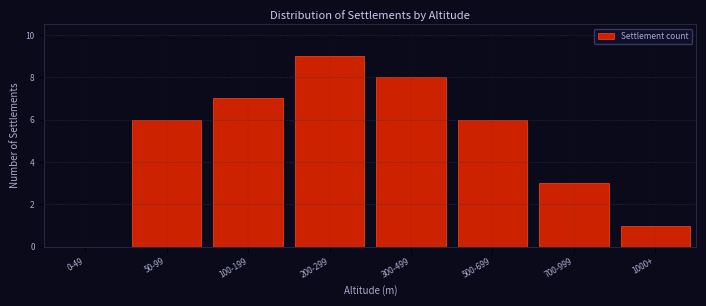

Reading left to right, what are all the values shown in this chart?

0-49=0	50-99=6	100-199=7	200-299=9	300-499=8	500-699=6	700-999=3	1000+=1